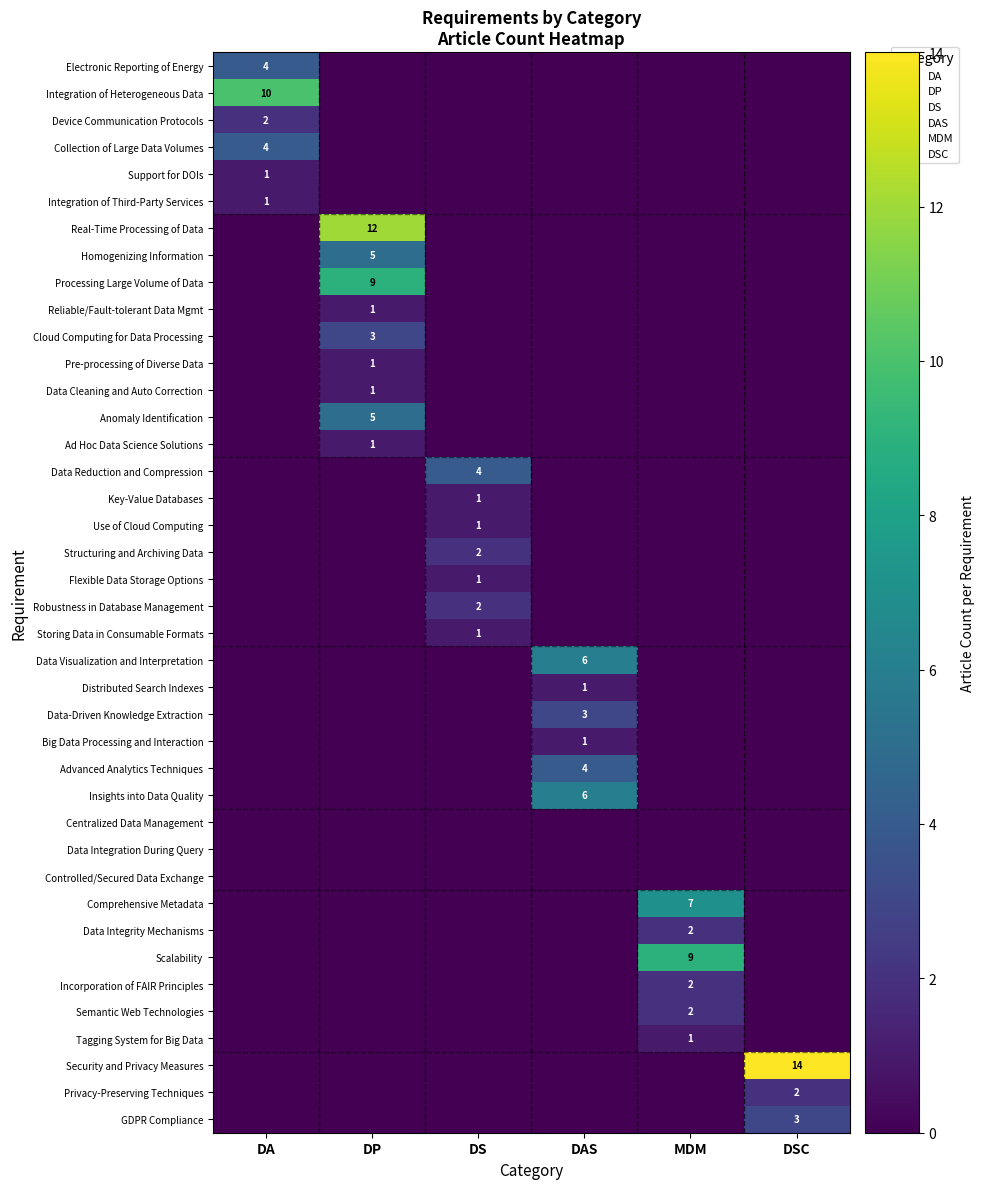

How many values in Integration of Third-Party Services are above zero?

1